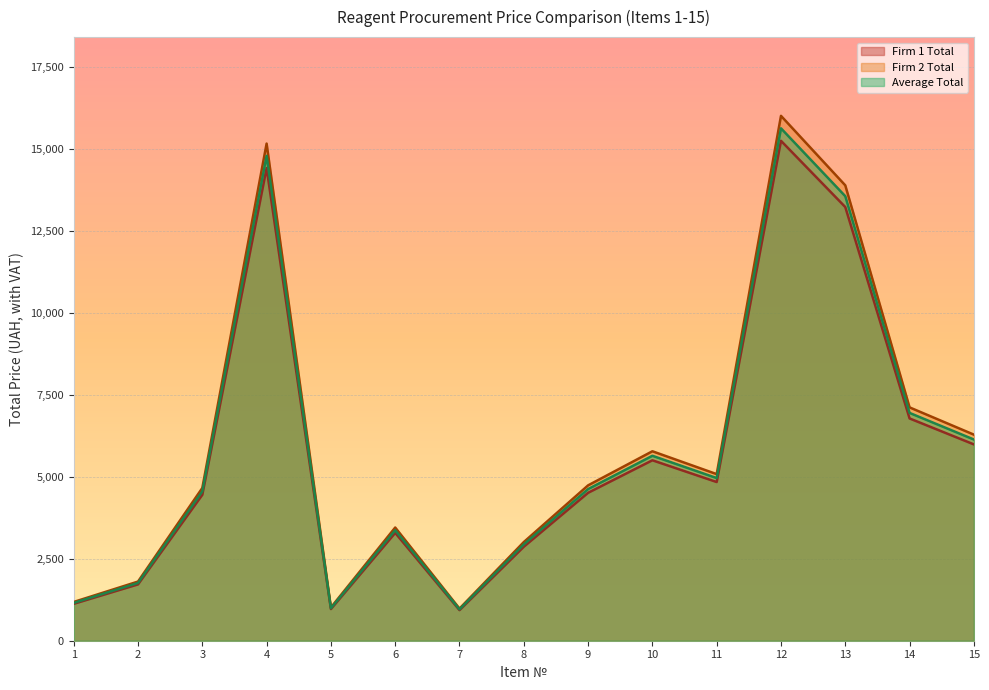

How many values in the Firm 1 Total series exceed 4508?

8